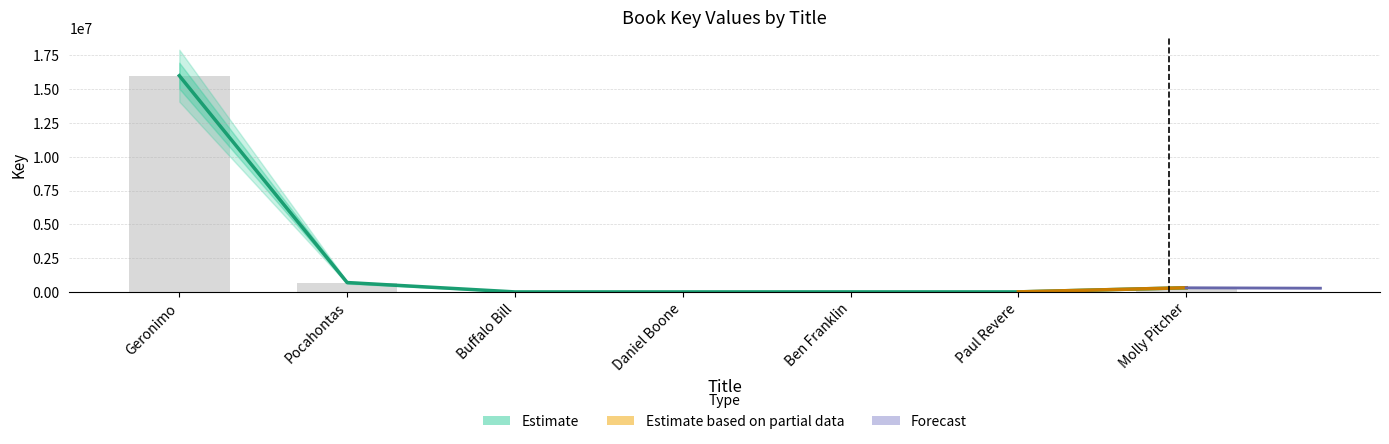

Where is the data nearest to the value 8000846?

Pocahontas